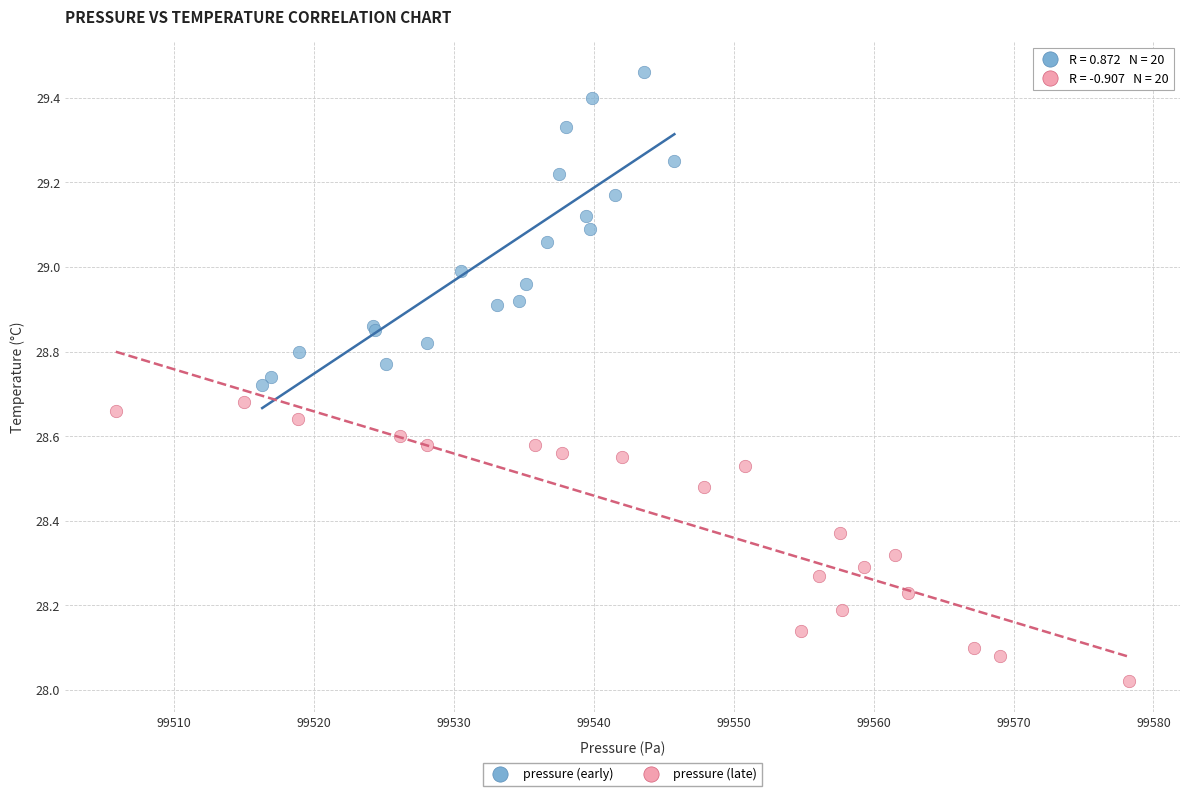

Which series contains the lowest Y value?

pressure (late)